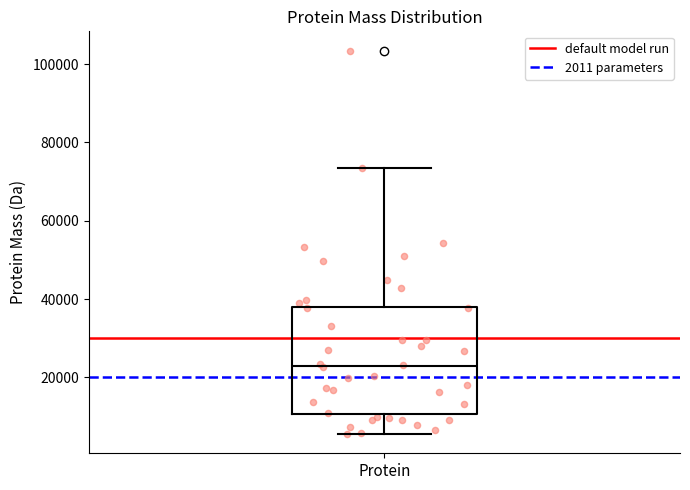

Read this box plot against the y-axis: the position of the median line, the range covered by the box, and the ends of both whiskers. The values are not printed on the chart, so give them approximately, as read against the axis.

median 22000, box 10000 to 38000, whiskers 6000 to 74000